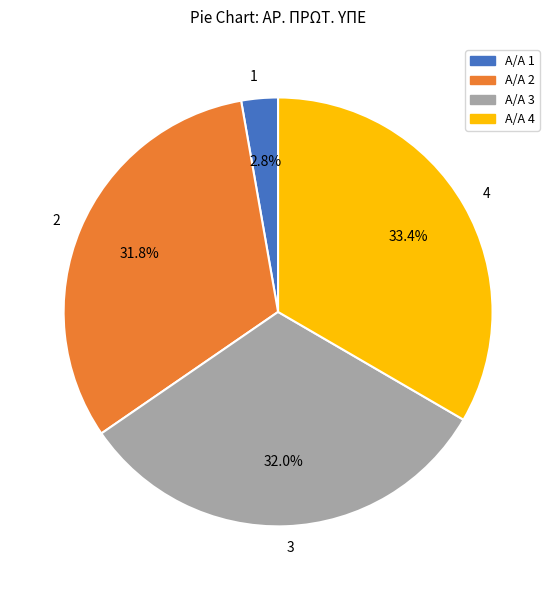

Which category has the biggest portion of the pie?

4